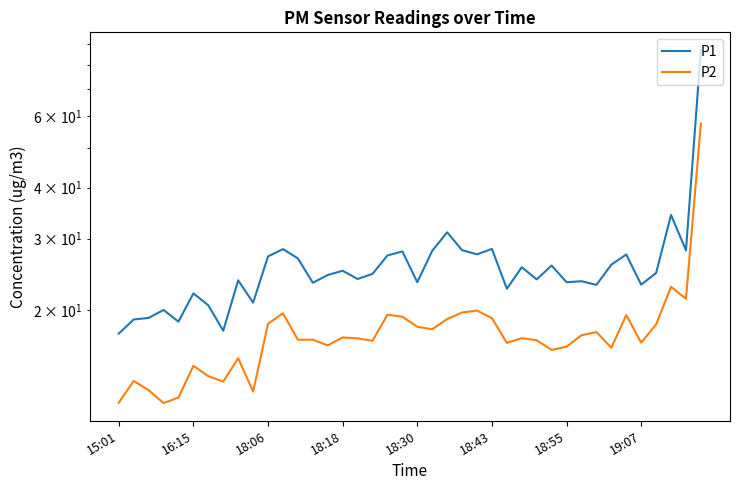

True or false: P1 has a value of 15.4 at 16.

False